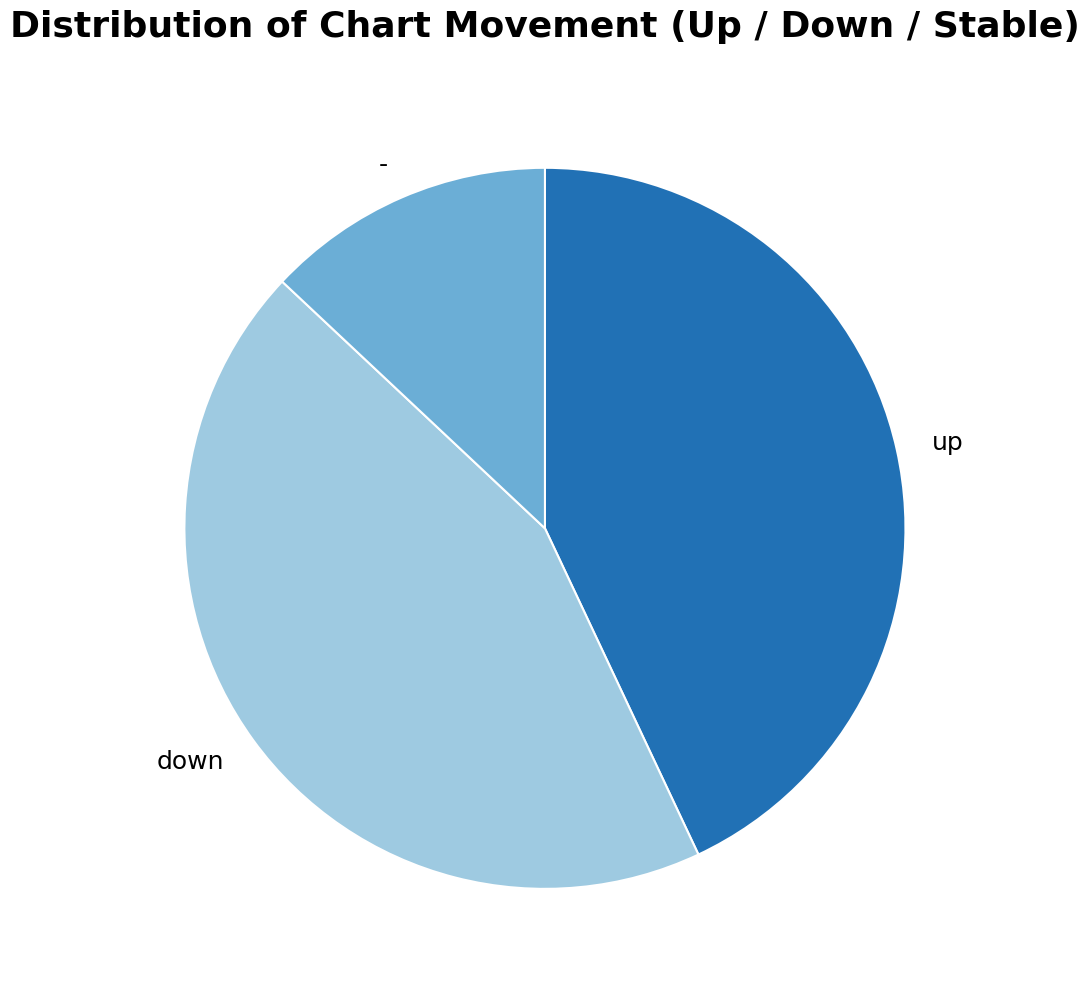

True or false: down accounts for 35% of the total.

False